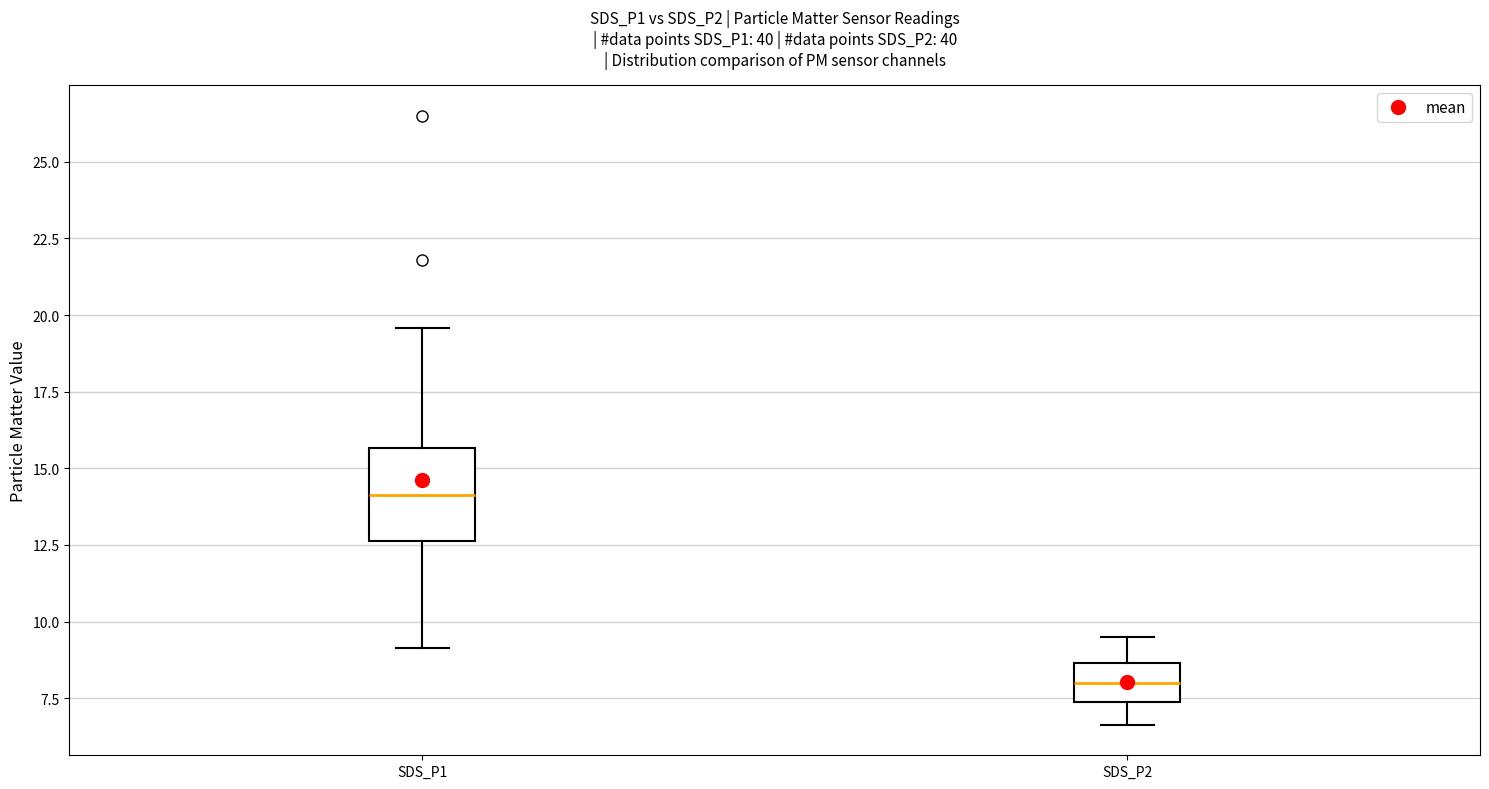

Where is the lower edge of the box for SDS_P1 on the y-axis? The values are not printed on the chart, so give them approximately, as read against the axis.

12.5